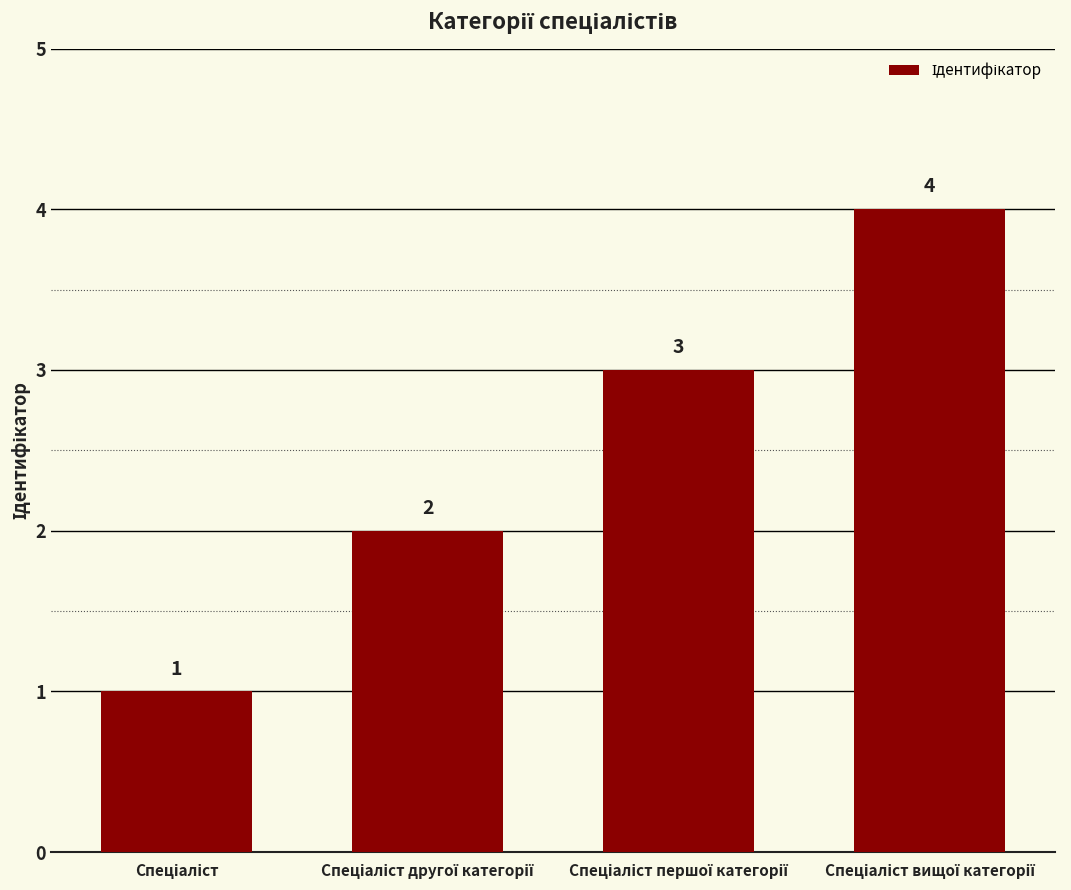

What is the greatest value displayed?

4